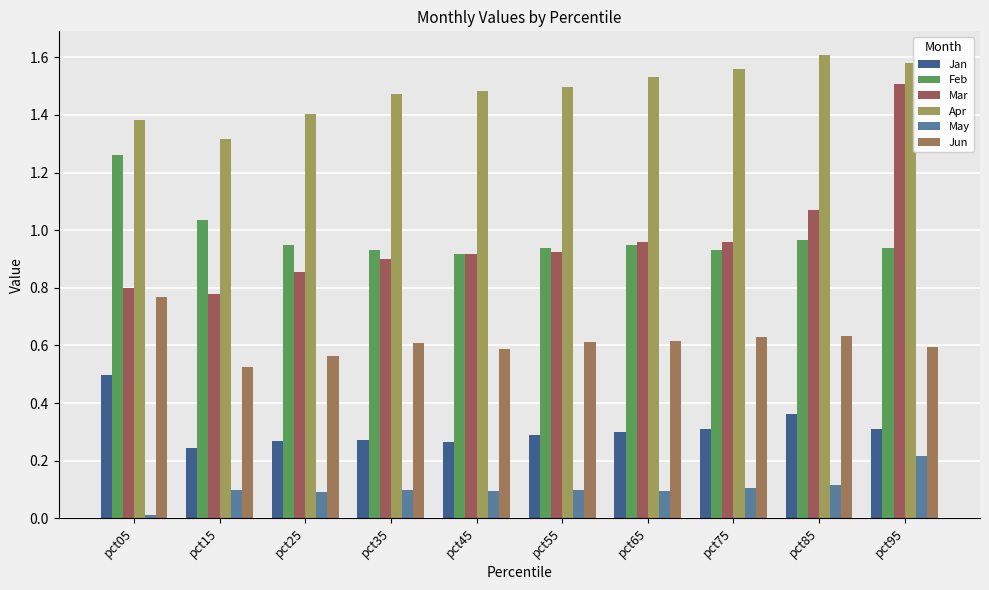

What is the average value of the Apr series?

1.5